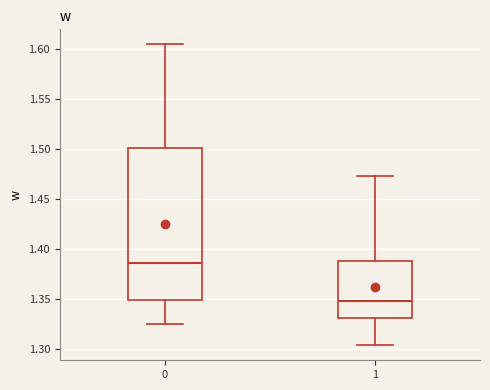

Which box has the lowest median line?

1